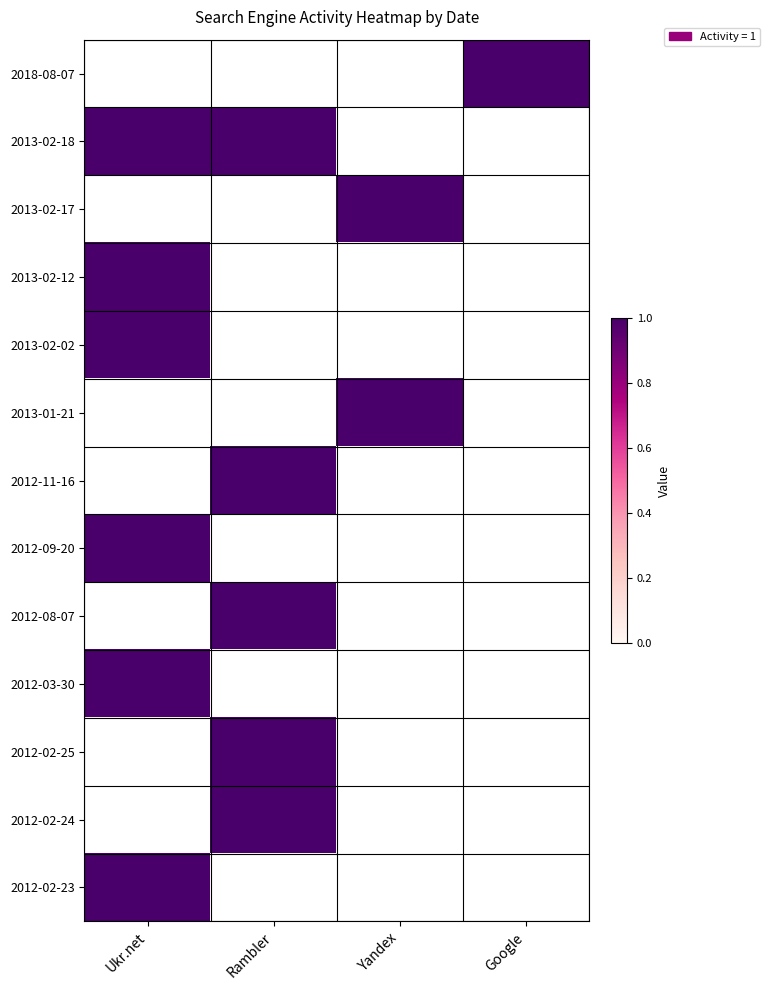

What is the approximate value of 2018-08-07 at Google?

1.0